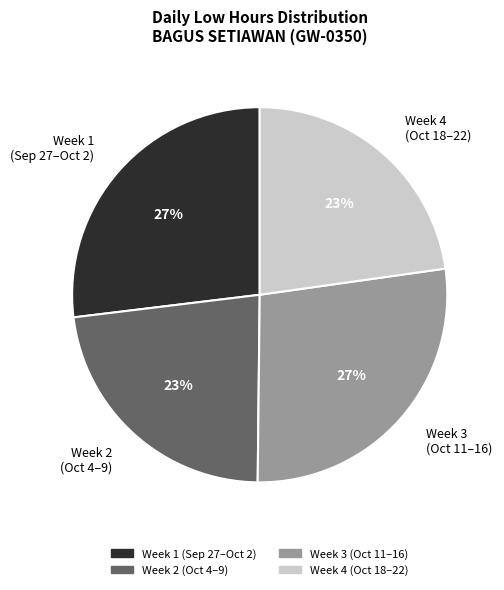

Does Week 2 (Oct 4–9) account for over 50% of the chart?

No